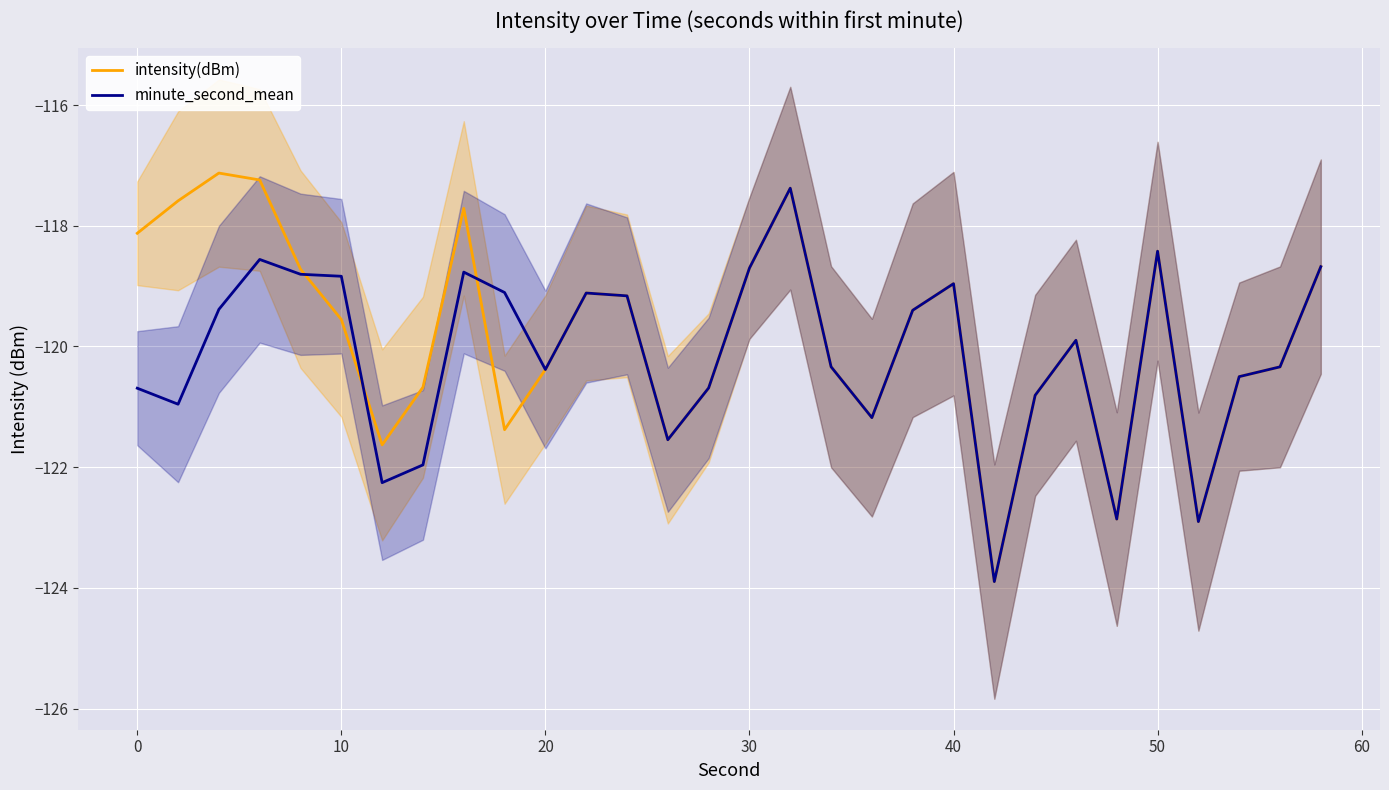

Is it true that intensity(dBm) equals -118.1 at 0?

True